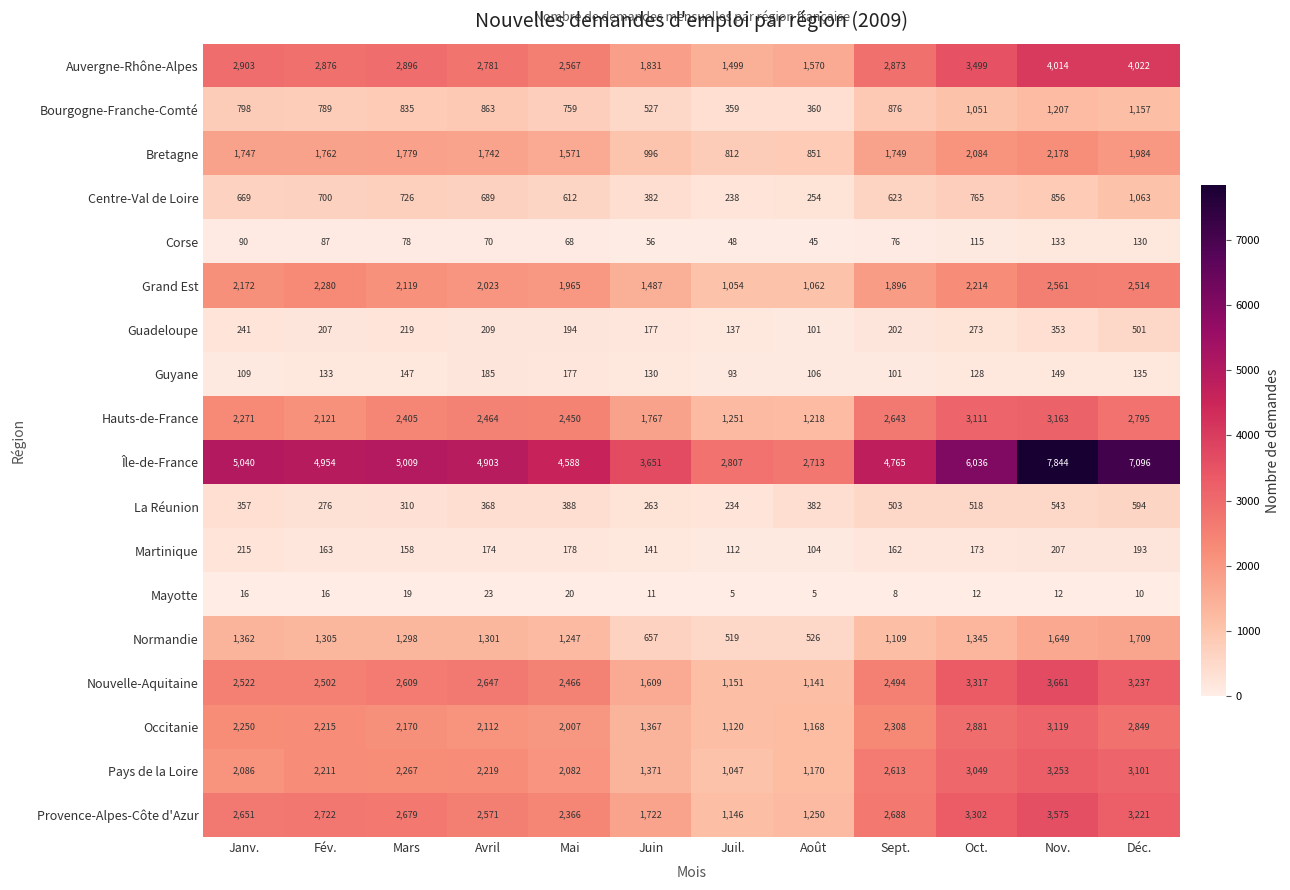

What is the highest value of the Corse series?

133